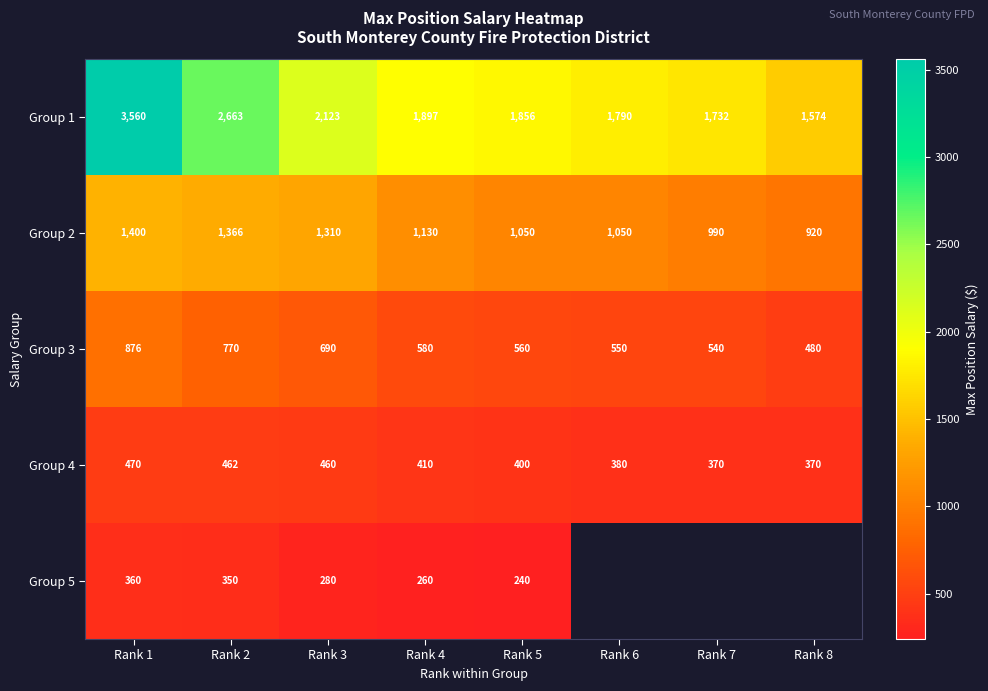

What is the sum of the Group 2 values at Rank 2 and Rank 1?

2766